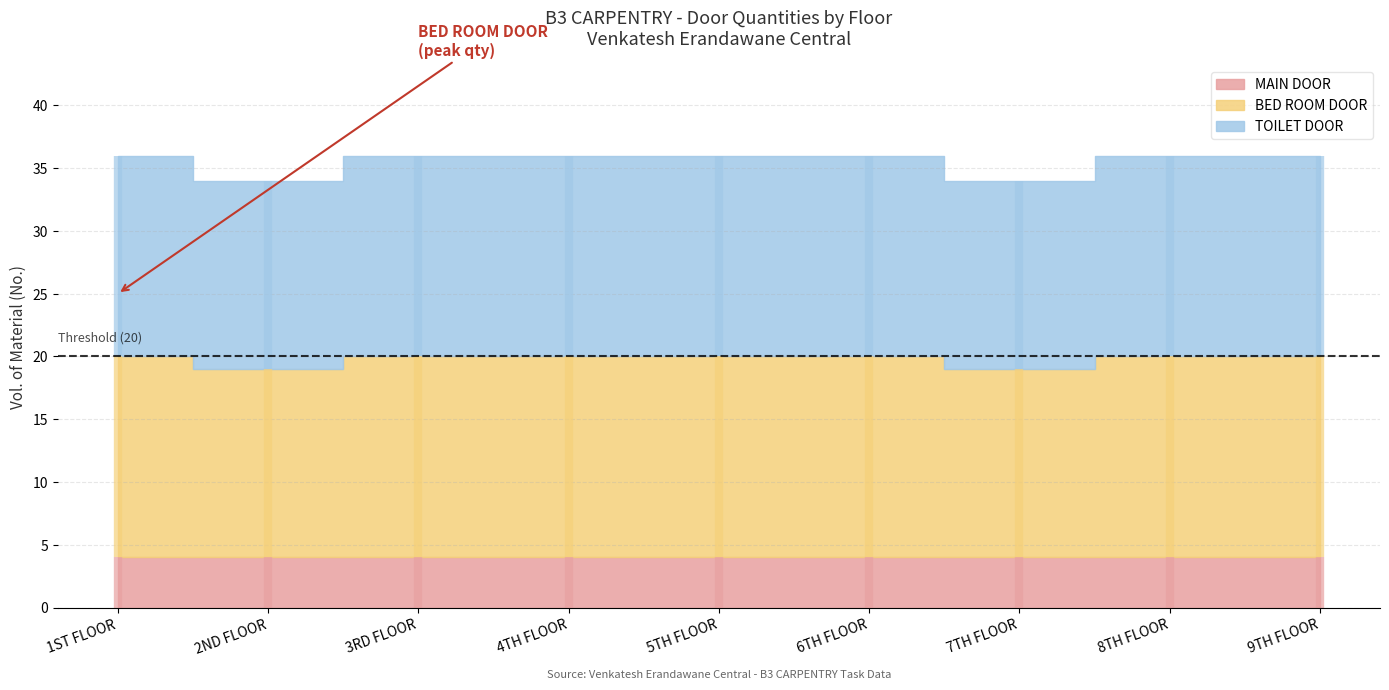

Is the value of MAIN DOOR at 8TH FLOOR greater than the value of BED ROOM DOOR at 9TH FLOOR?

No